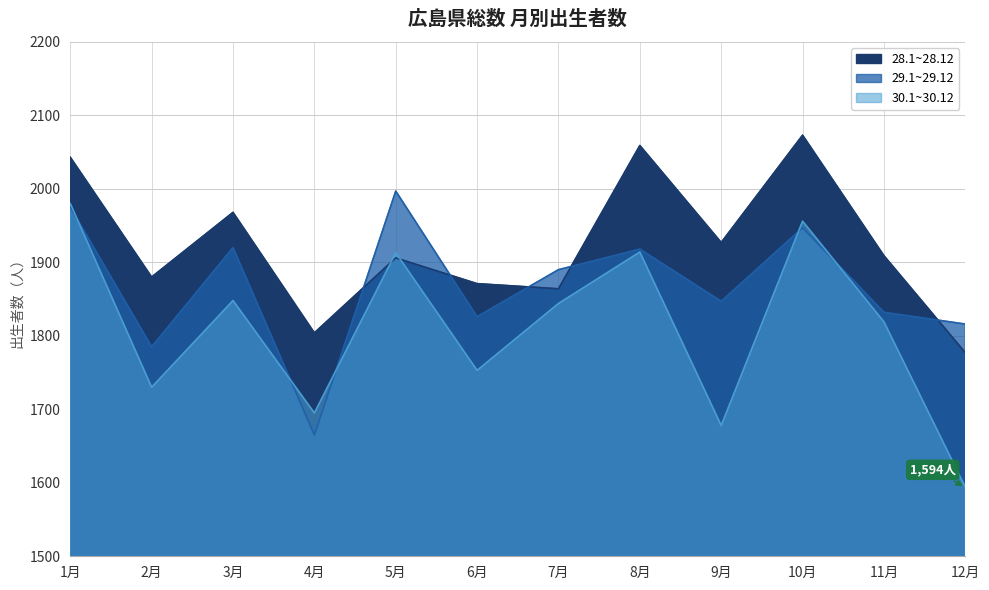

Which has a higher value, 6月 or 4月?

6月